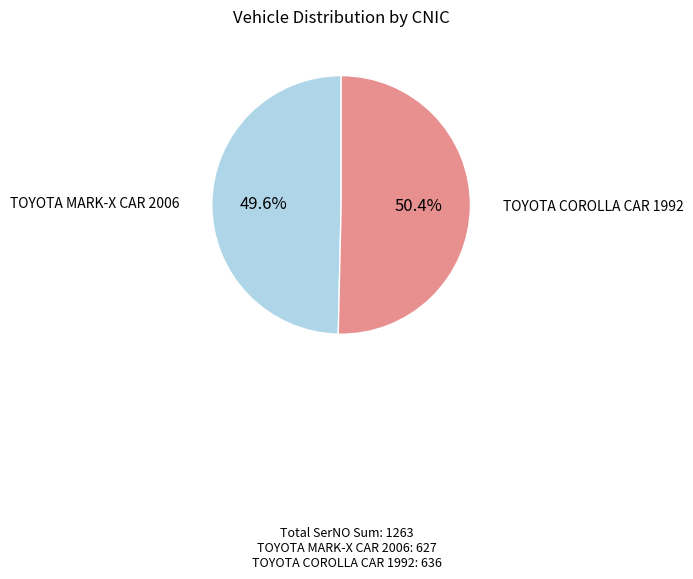

What is the majority slice?

TOYOTA COROLLA CAR 1992